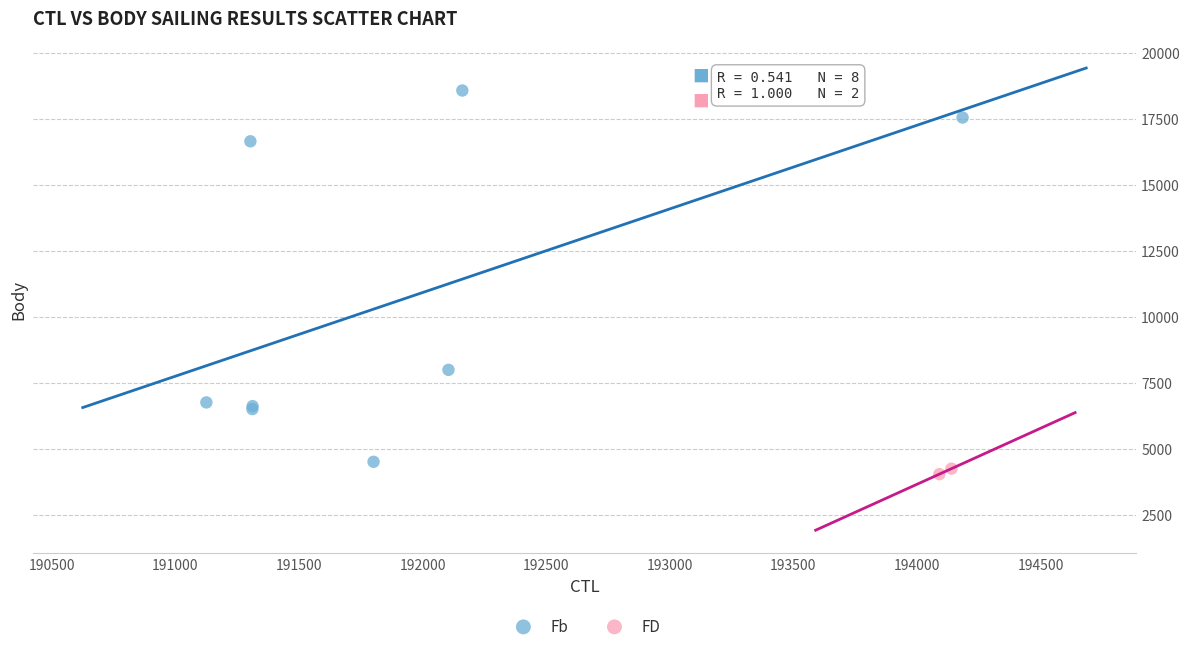

What are all the series names shown in the legend?

Fb, FD